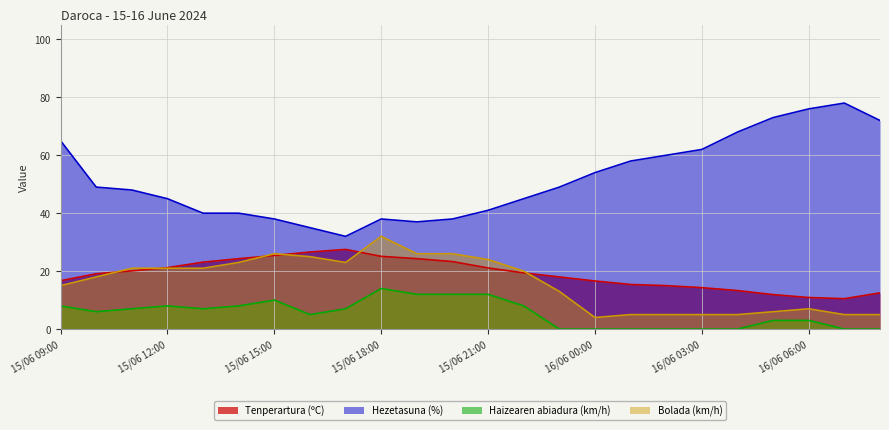

At which category does the chart reach its peak across all series?

16/06 07:00